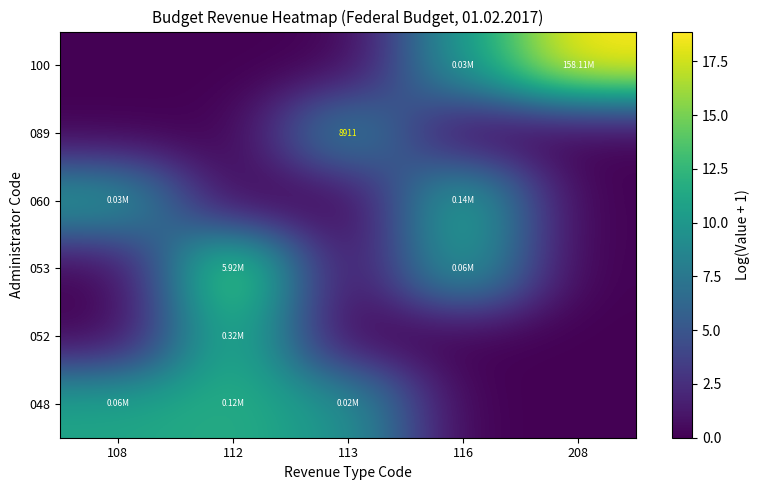

List the labels in order of 048 value, largest first.

112, 108, 113, 116, 208